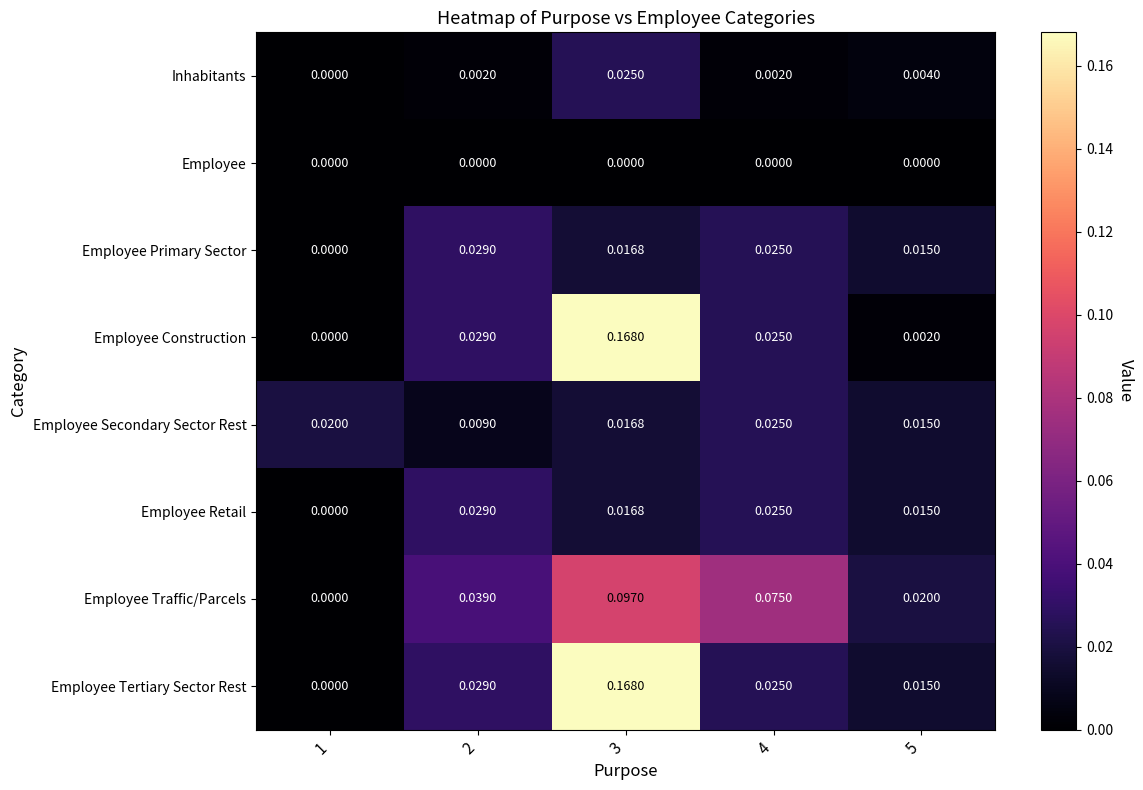

Between 3 and 5, which series saw the biggest shift?

Employee Construction